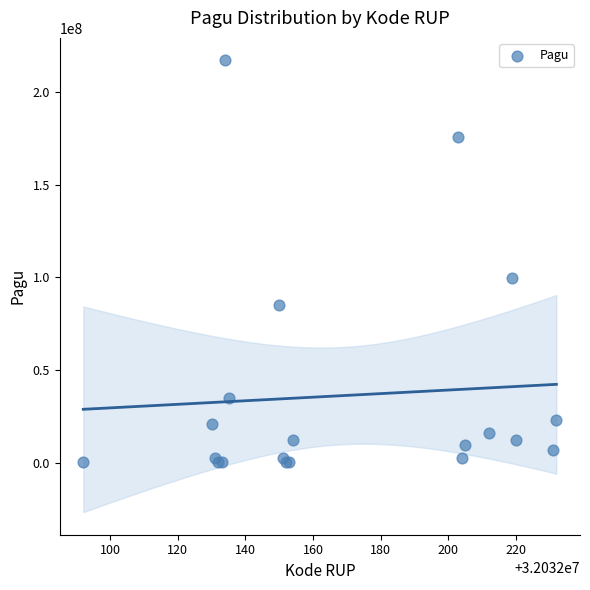

What Y value in the scatter plot is closest to 108800000?

99958000